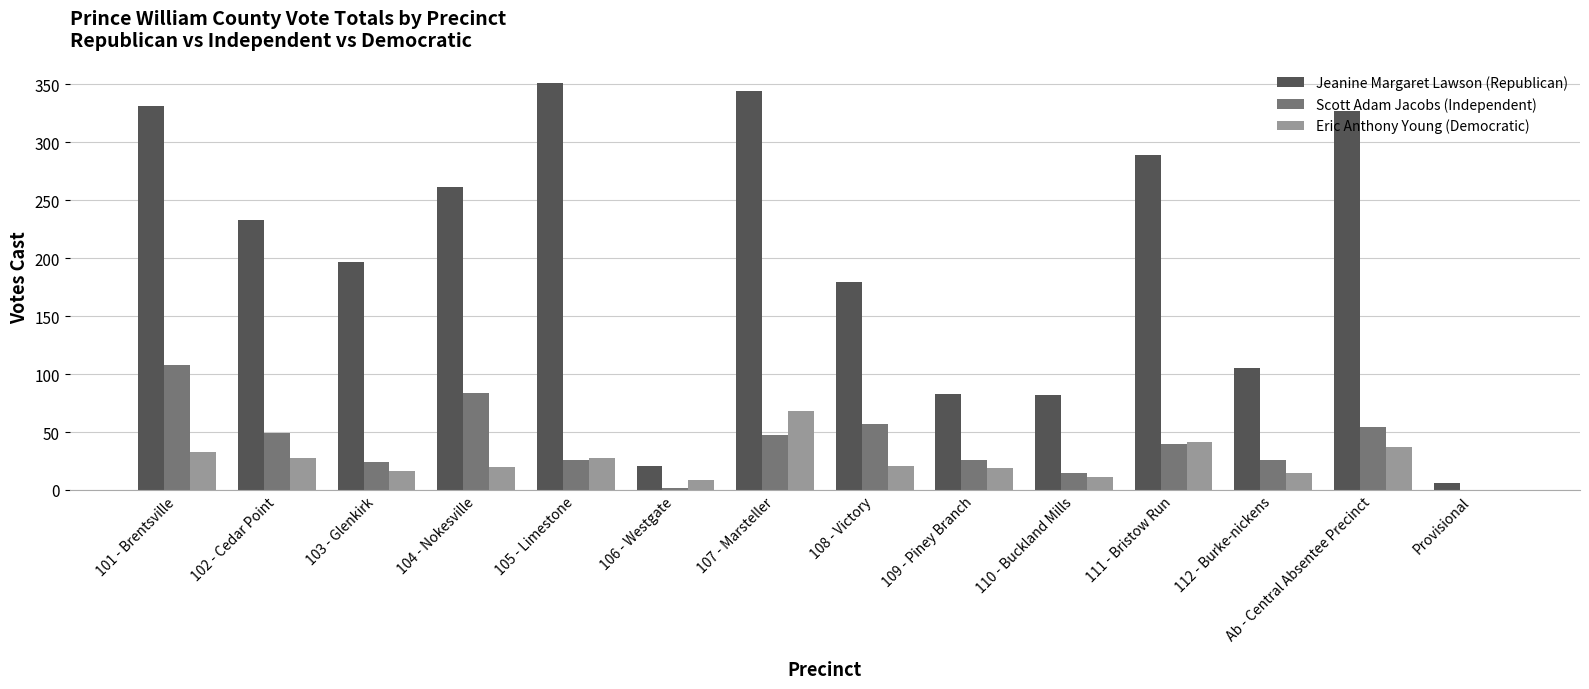

Which series changed the most between 110 - Buckland Mills and 112 - Burke-nickens?

Jeanine Margaret Lawson (Republican)